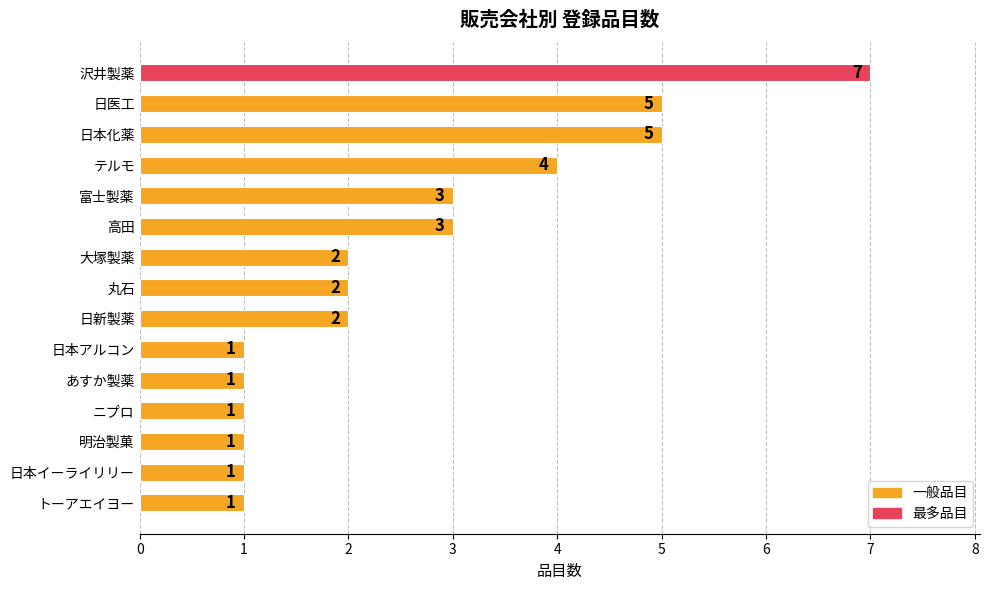

Count the values in the range 1 to 4.

12